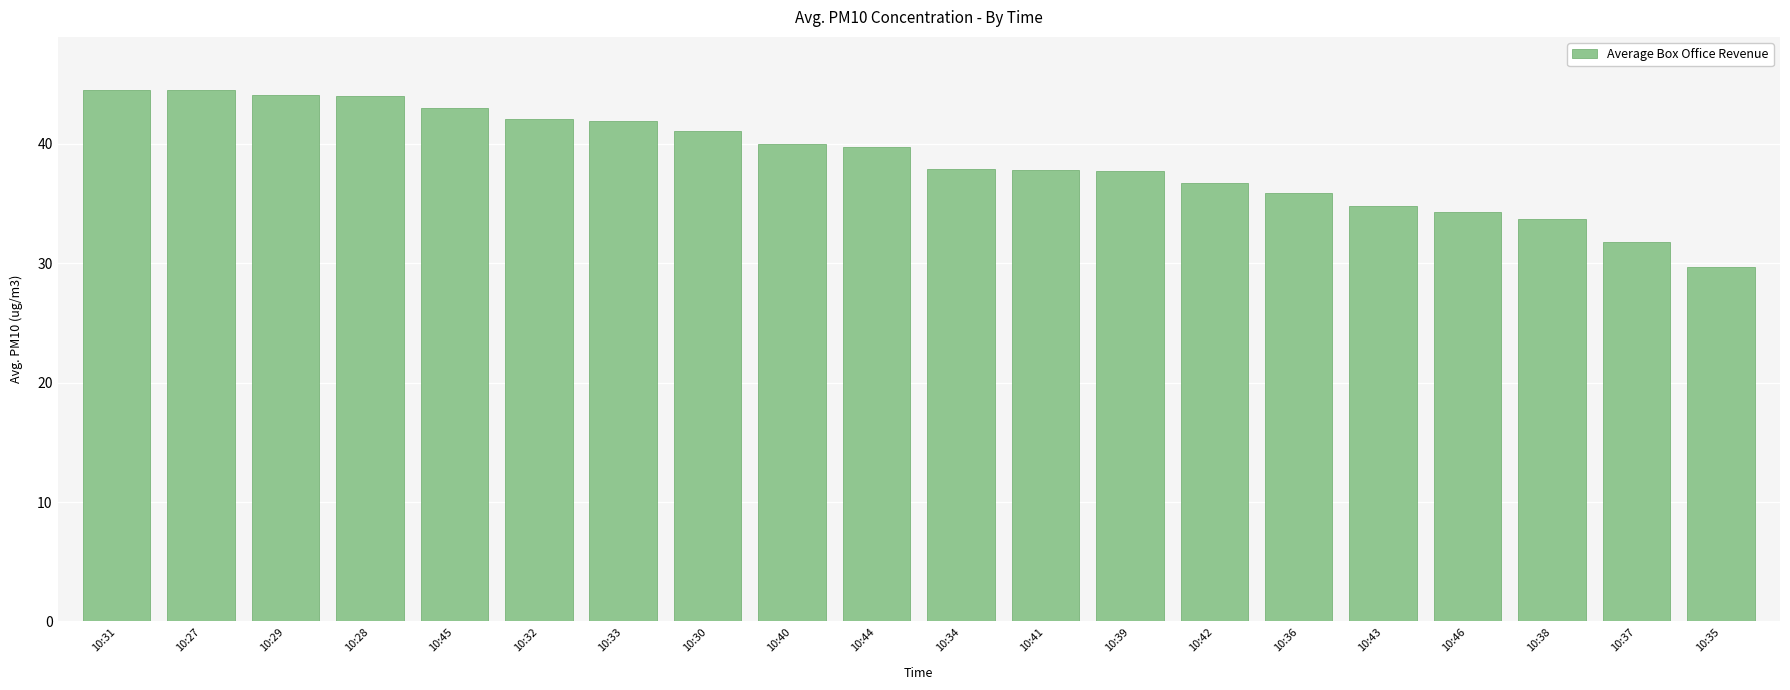

What position from the right is 10:31?

20